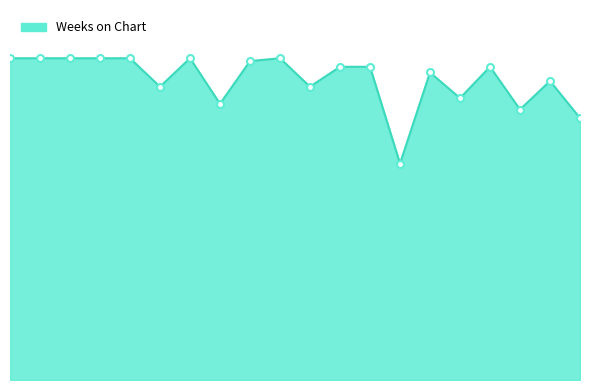

List the labels in order of value, largest first.

1, 2, 3, 4, 5, 7, 10, 9, 12, 13, 17, 15, 19, 6, 11, 16, 8, 18, 20, 14